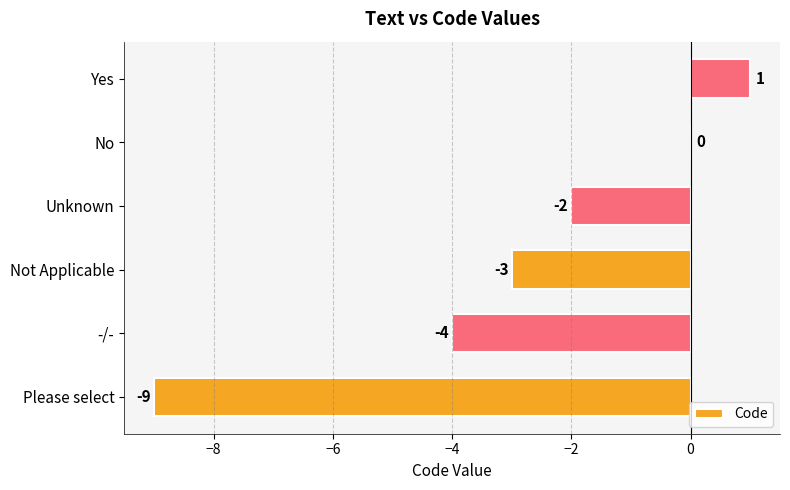

Count the number of values greater than -2.

2